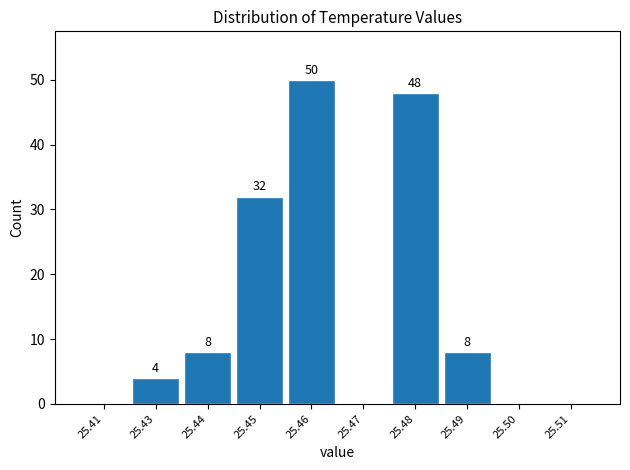

Reading right to left, what are all the values shown in this chart?

25.51=0	25.50=0	25.49=8	25.48=48	25.47=0	25.46=50	25.45=32	25.44=8	25.43=4	25.41=0